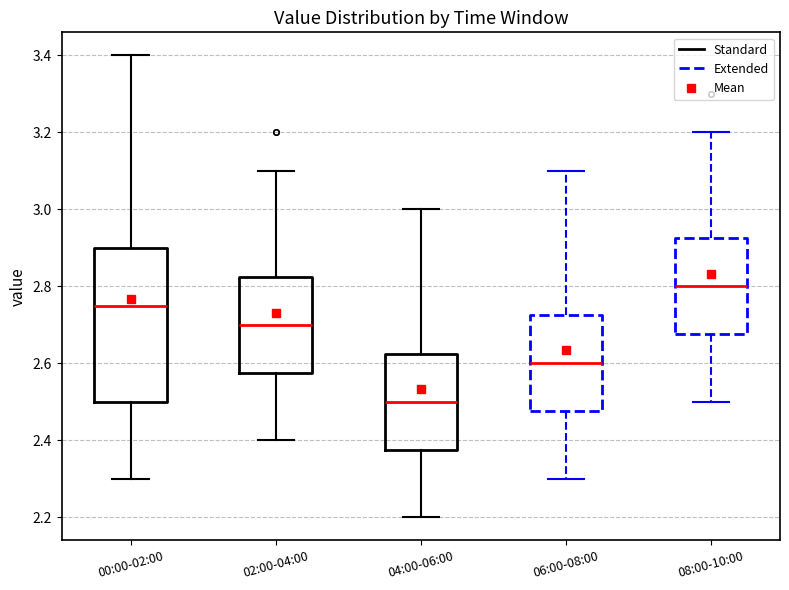

Where is the lower edge of the box for 00:00-02:00 on the y-axis? The values are not printed on the chart, so give them approximately, as read against the axis.

2.50